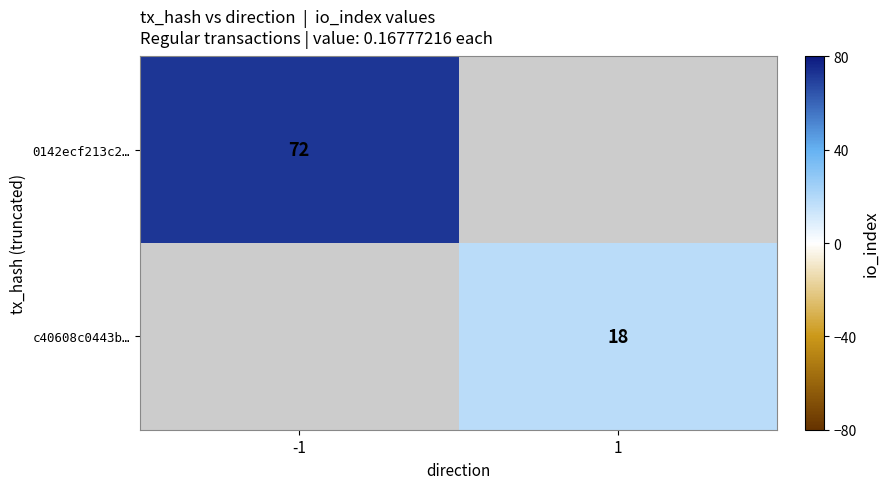

True or false: c40608c0443b… has a value of 18 at 1.

True